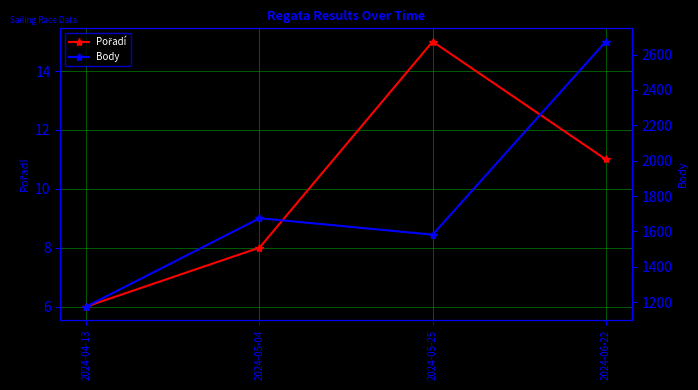

Does the chart display data point markers on the line(s)?

Yes